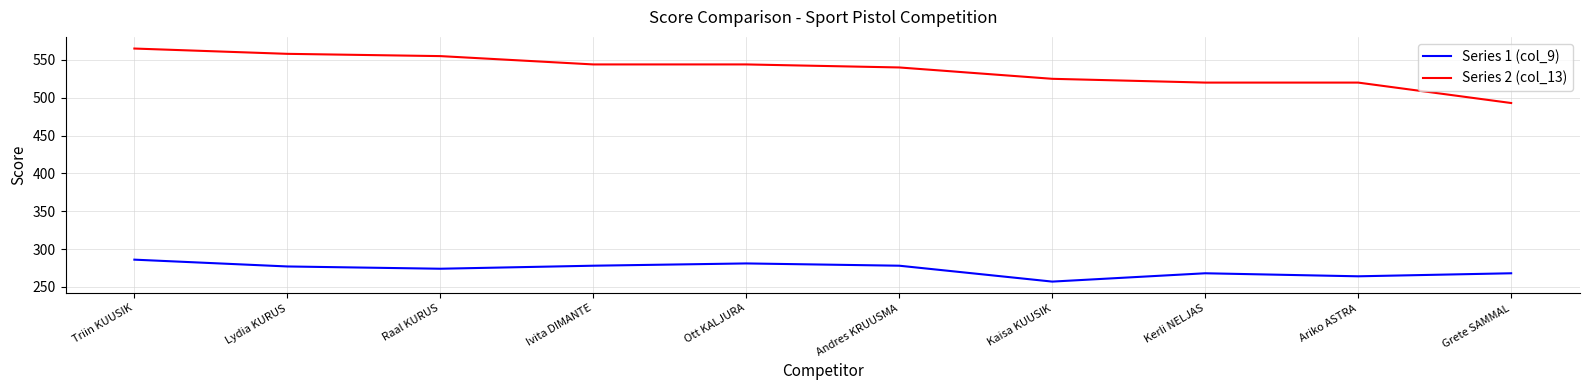

The value of Series 1 (col_9) at Kaisa KUUSIK is 257. True or false?

True